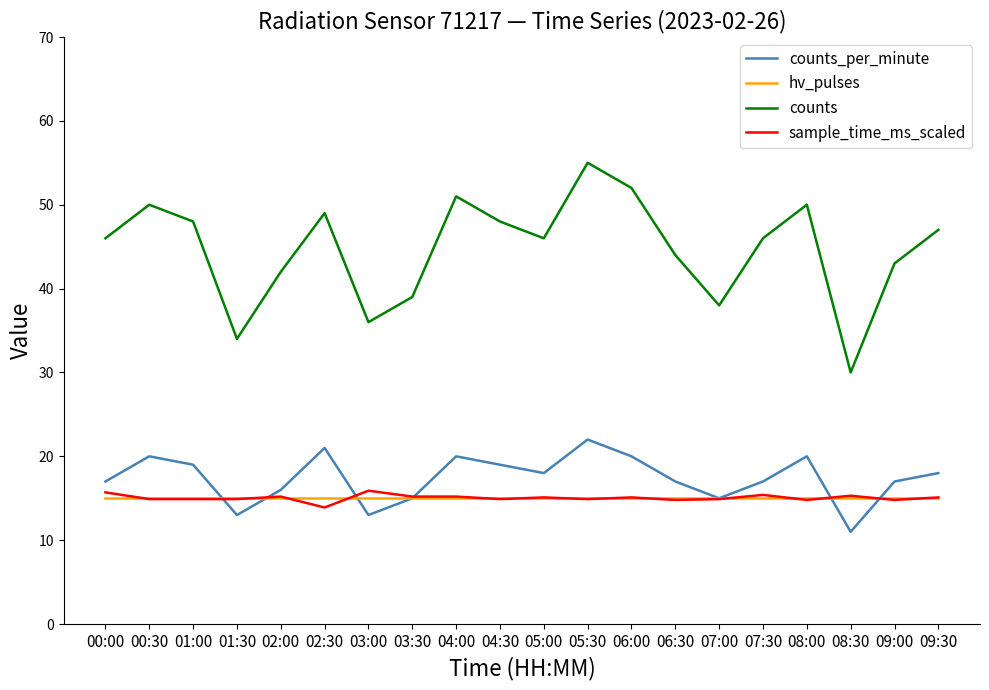

What is the spread (max minus min) of values at 07:00?

23.1